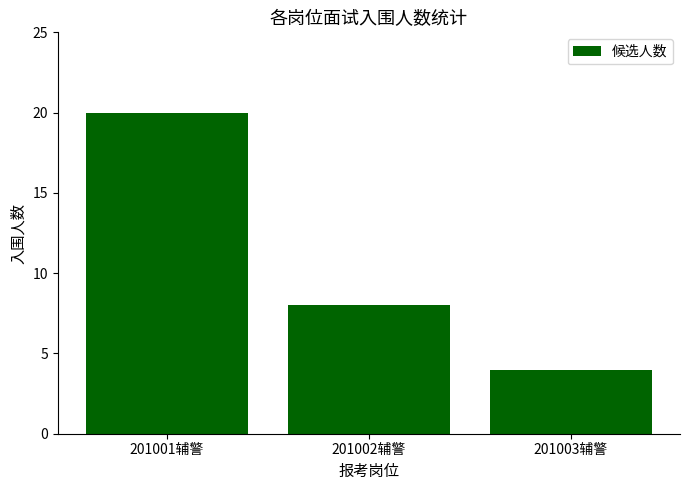

Count the values in the range 4 to 20.

3